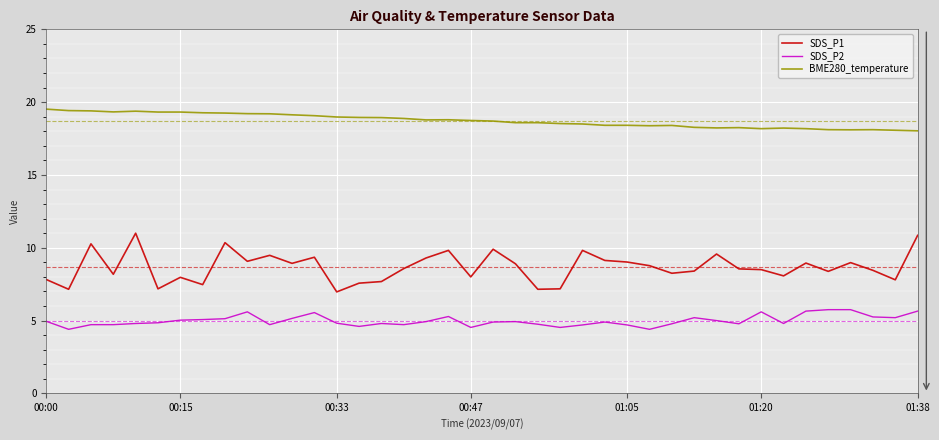

List the series in order of their peak value, highest first.

BME280_temperature, SDS_P1, SDS_P2